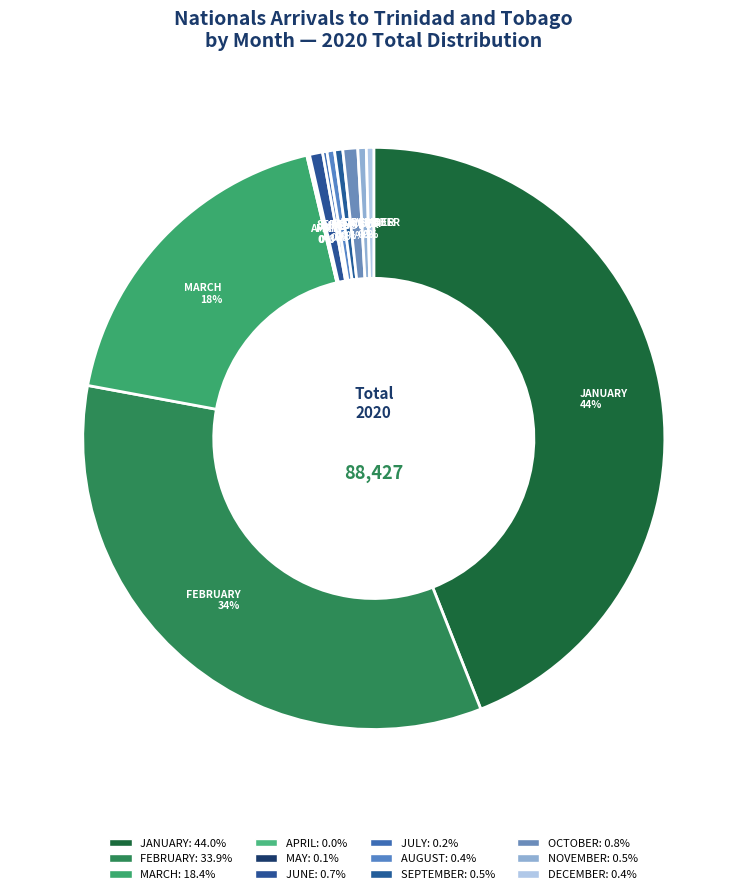

To the nearest percent, what percentage of the pie is MARCH?

18%